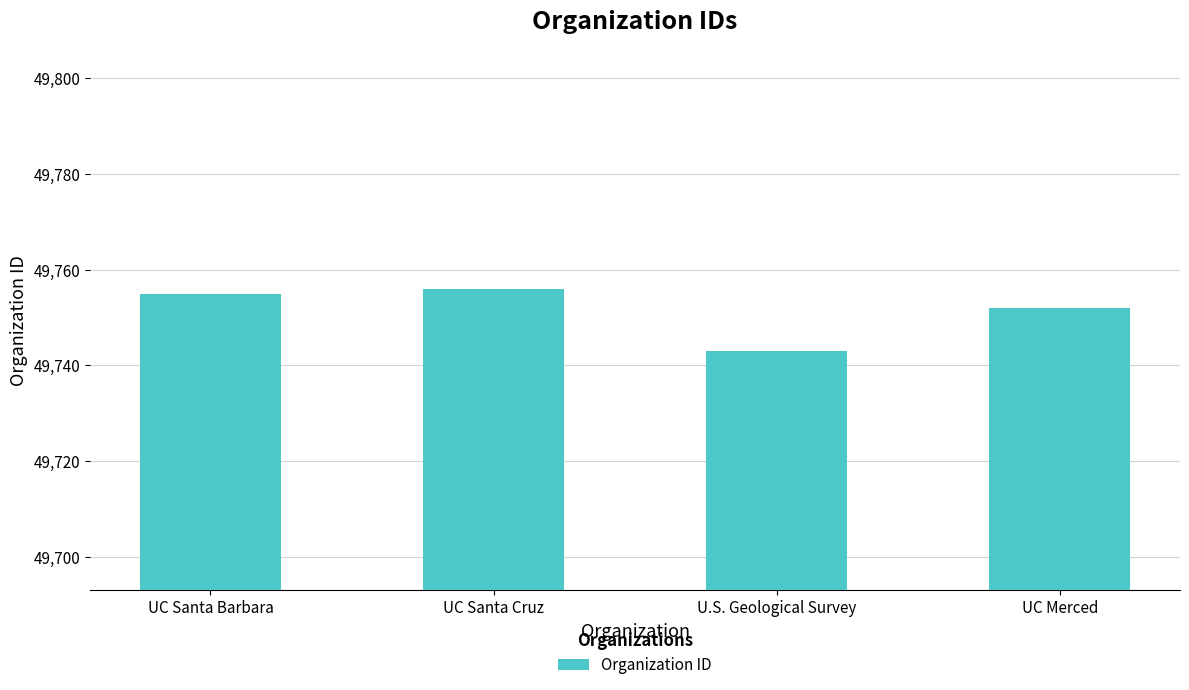

Reading left to right, what are all the values shown in this chart?

49755	49756	49743	49752